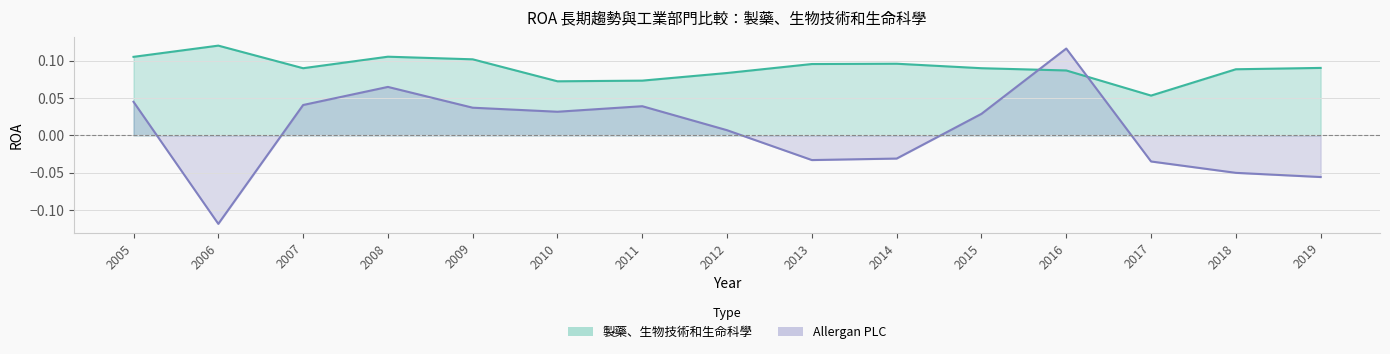

How many lines are shown in the chart?

2